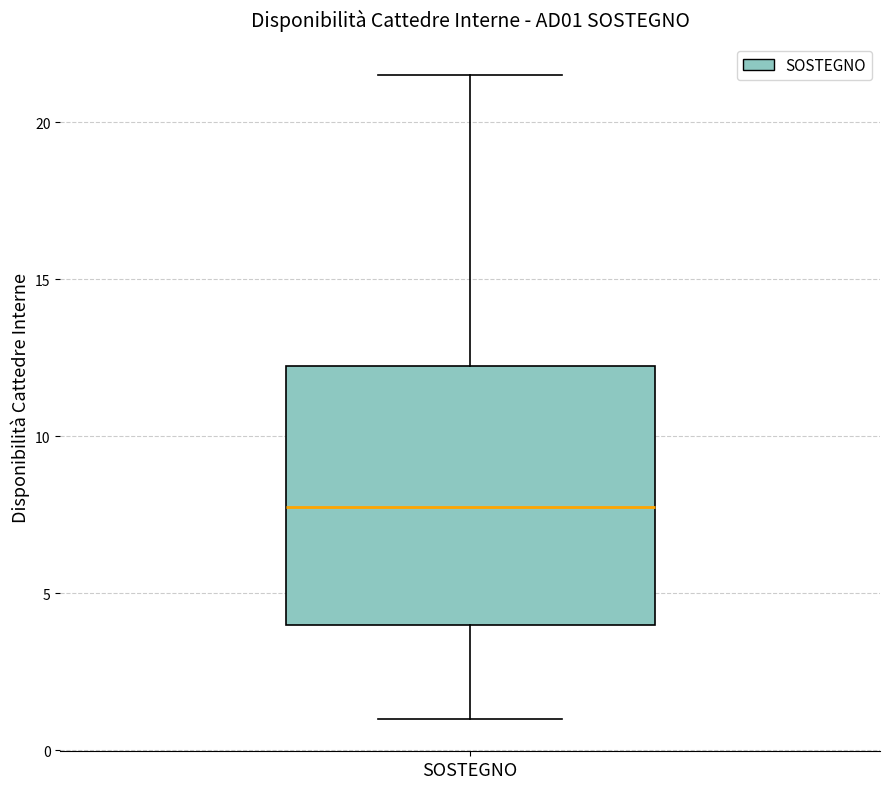

Read this box plot against the y-axis: the position of the median line, the range covered by the box, and the ends of both whiskers. The values are not printed on the chart, so give them approximately, as read against the axis.

median 8.0, box 4.0 to 12.5, whiskers 1.0 to 21.5